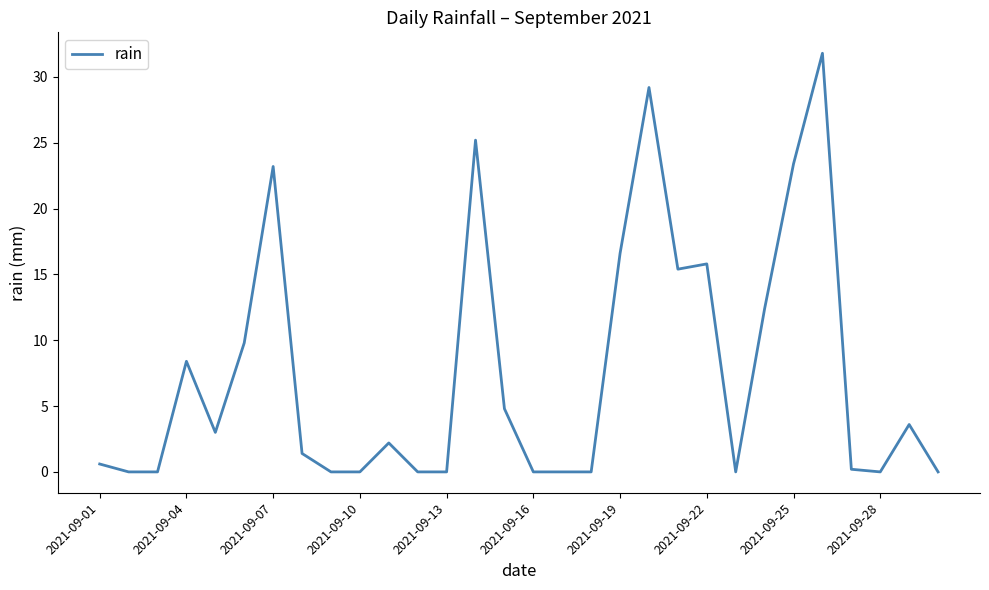

What is the maximum value shown in the chart?

31.8